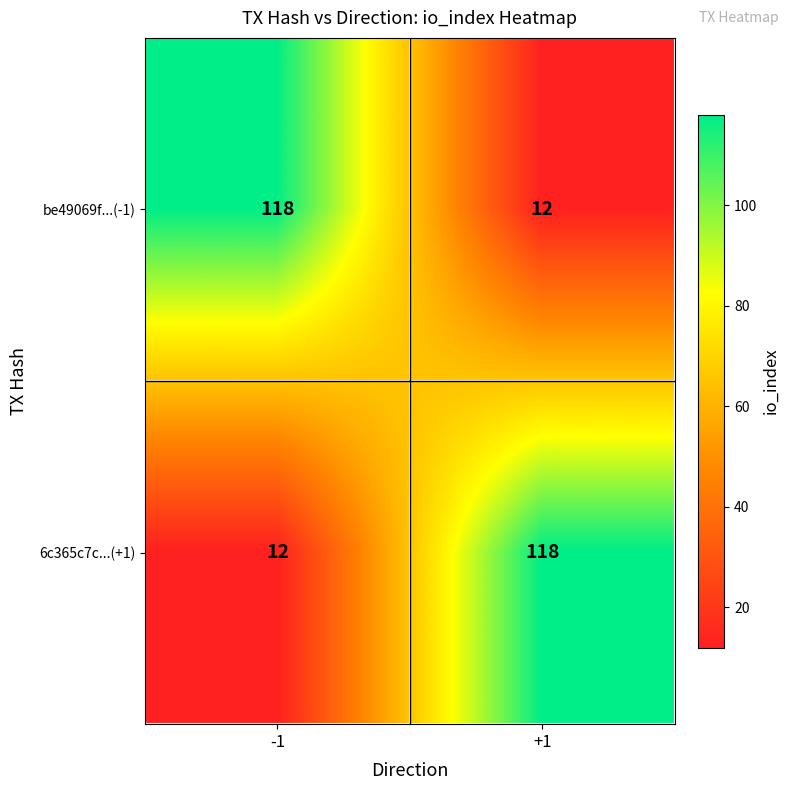

At which label does 6c365c7c...(+1) reach its peak?

+1